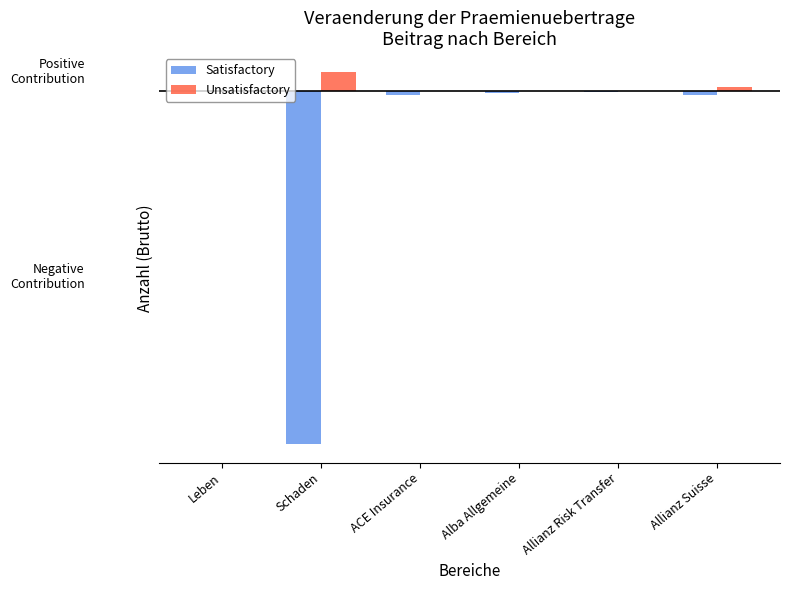

Is the value of Unsatisfactory at Schaden greater than the value of Satisfactory at Allianz Risk Transfer?

Yes